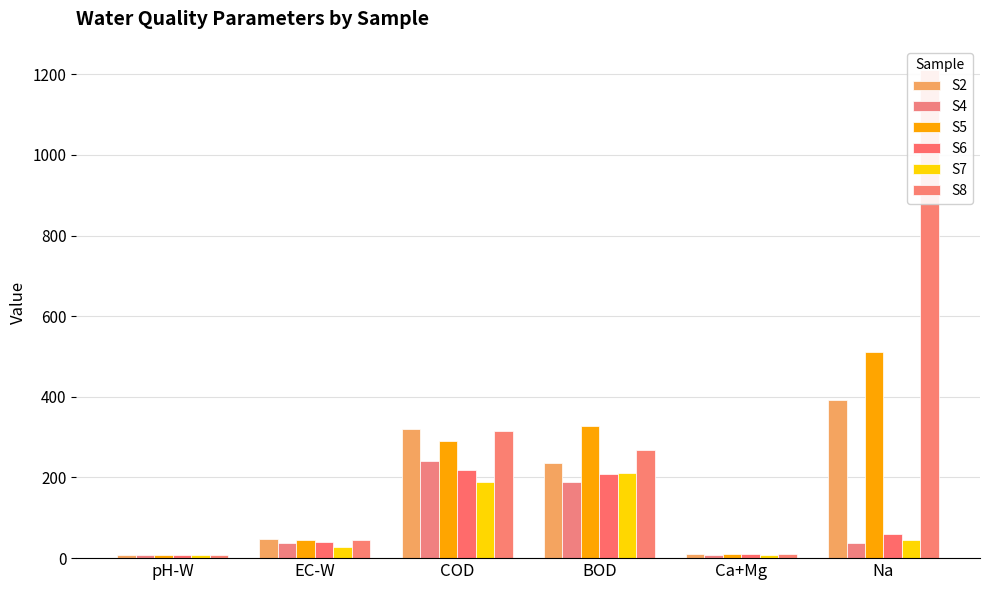

What is the spread (max minus min) of values at BOD?

138.0